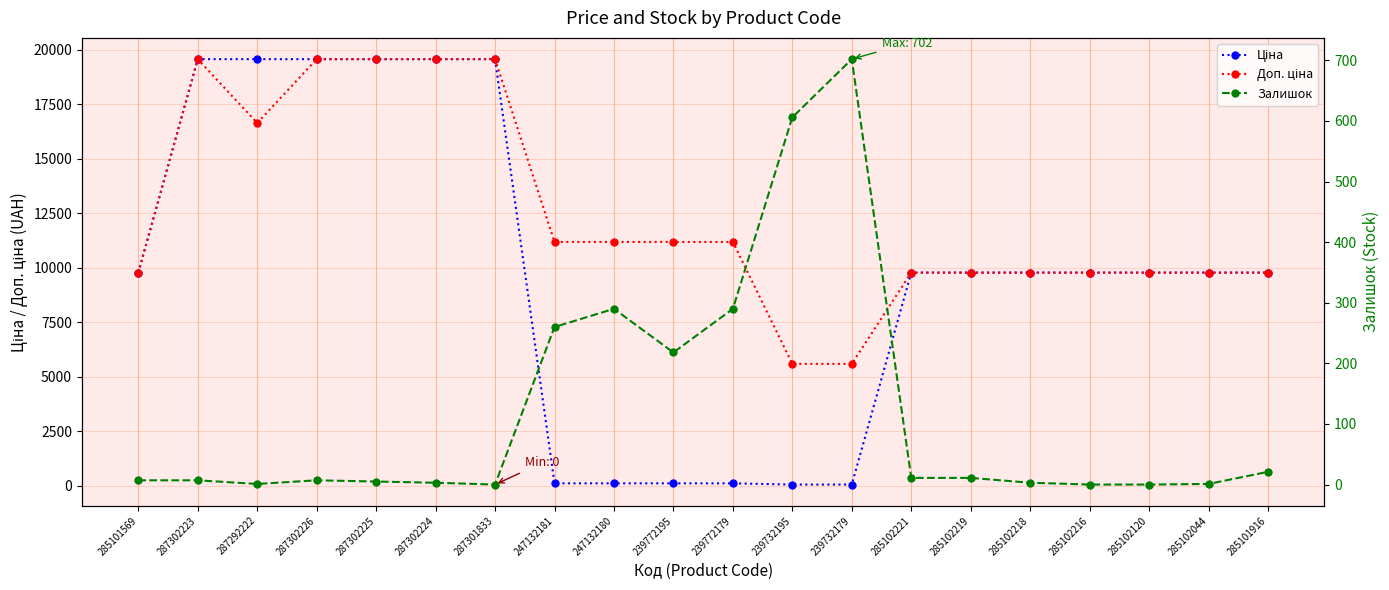

At which label does Доп. ціна first exceed 11182?

287302223